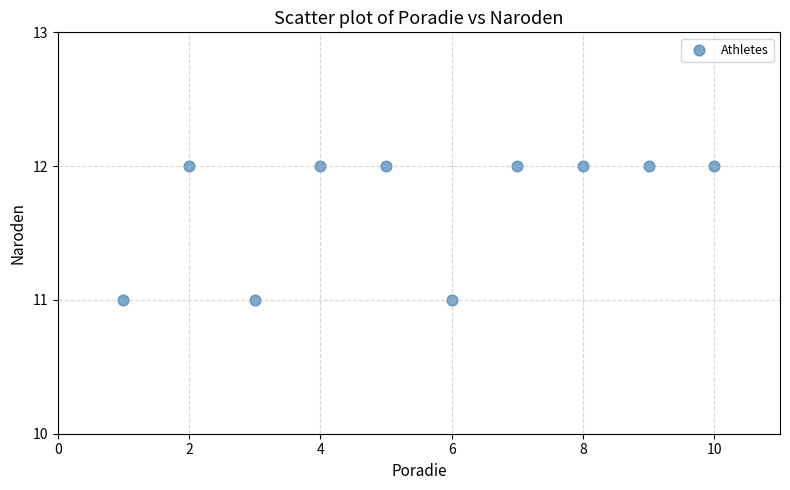

What is the average X value?

6